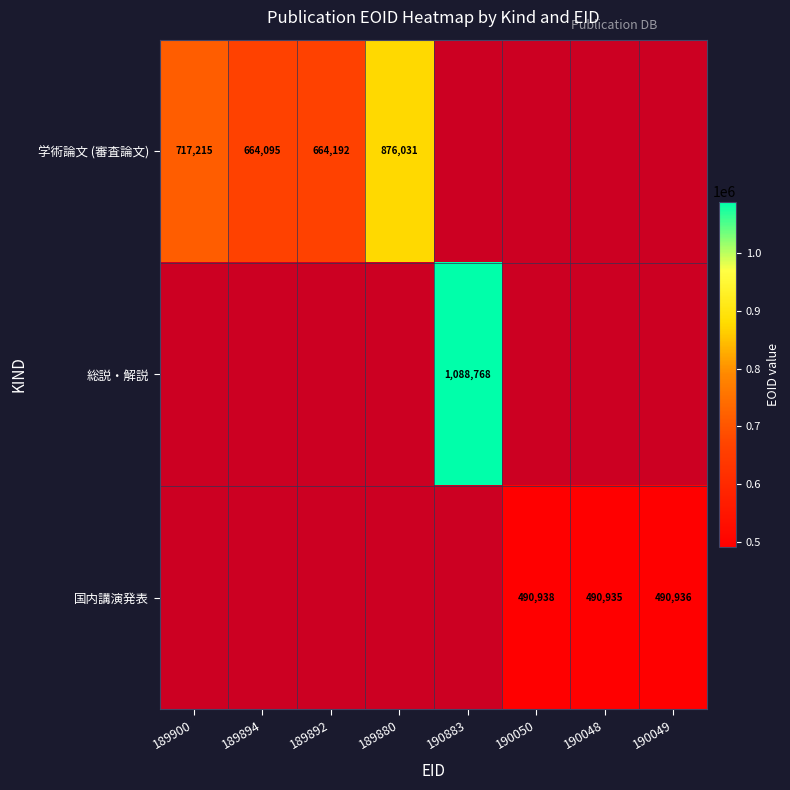

The value of 国内講演発表 at 190049 is 109031. True or false?

False